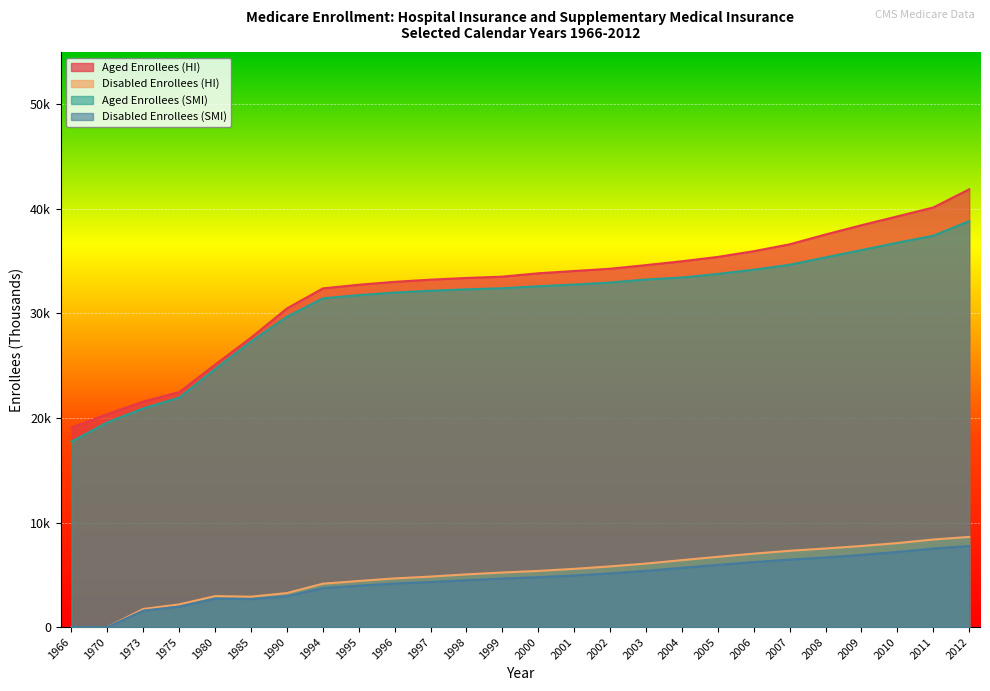

Count the number of data series in this chart.

4